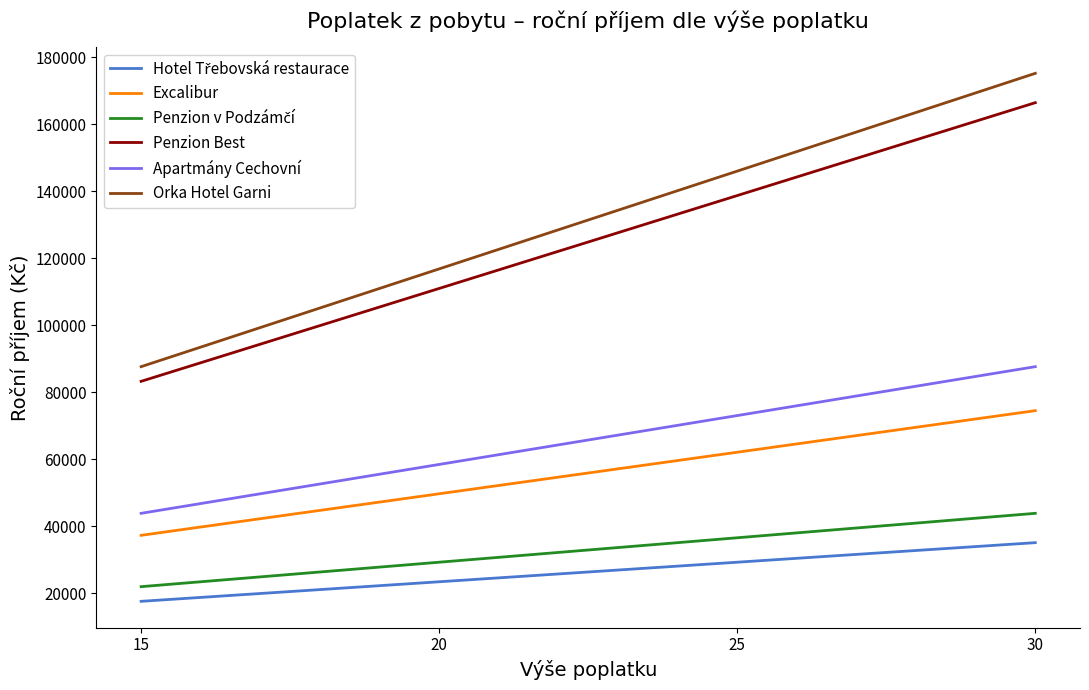

True or false: Apartmány Cechovní and Excalibur intersect in this chart.

False